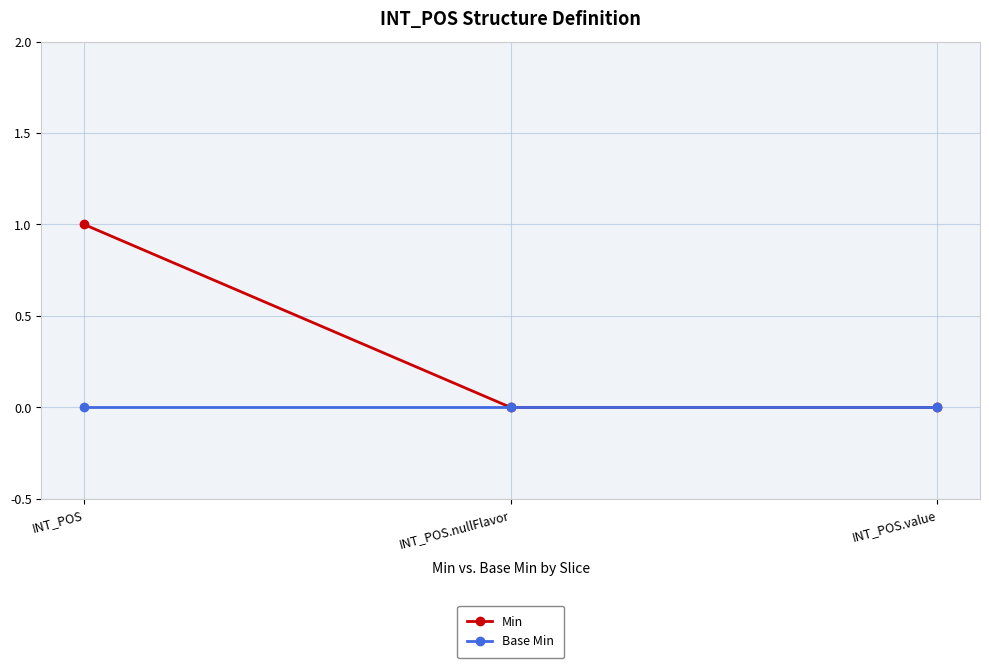

List the series in order of their overall mean, highest first.

Min, Base Min